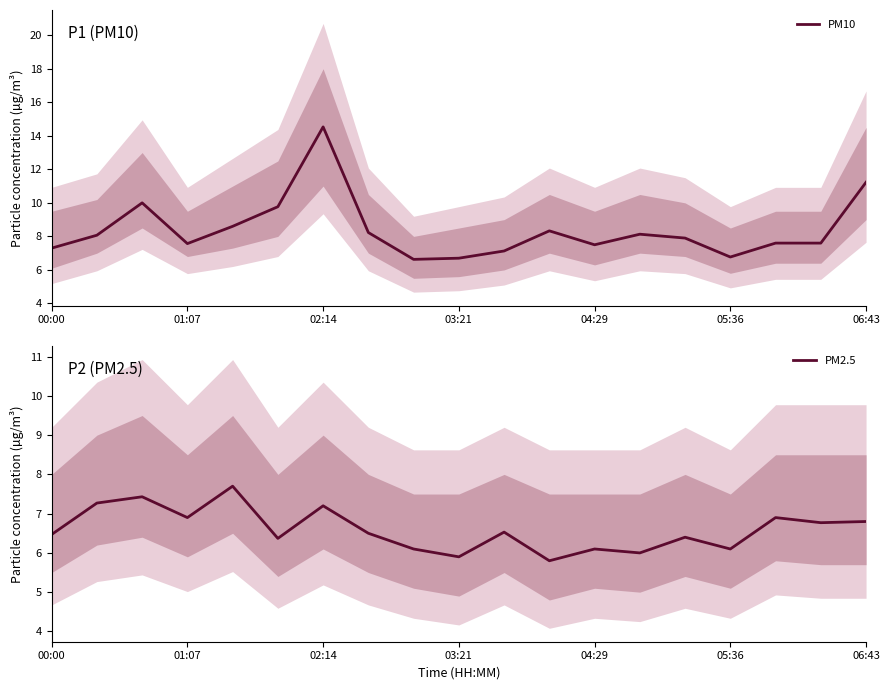

What is the average value of the PM10 series?

8.4